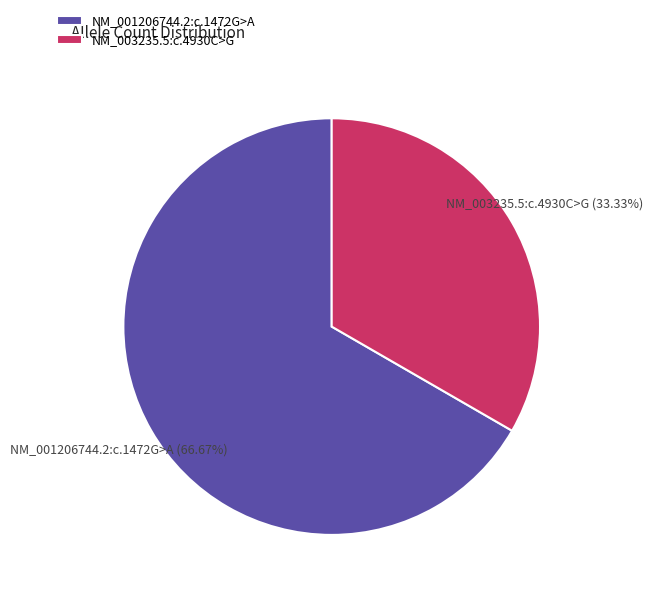

Do NM_003235.5:c.4930C>G and NM_001206744.2:c.1472G>A together represent more than half of the pie?

Yes